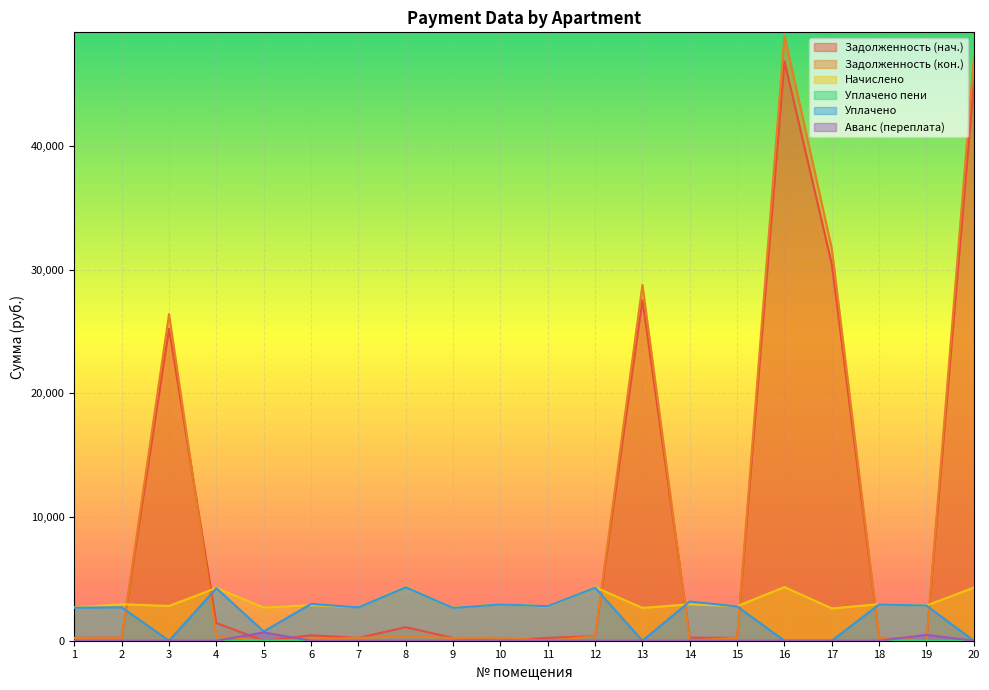

Where is avans nearest to the value 335?

19